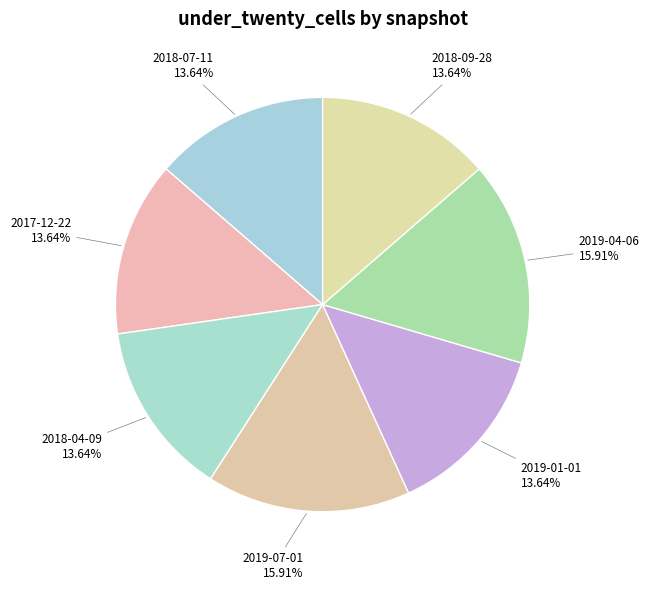

How many segments does this pie chart have?

7